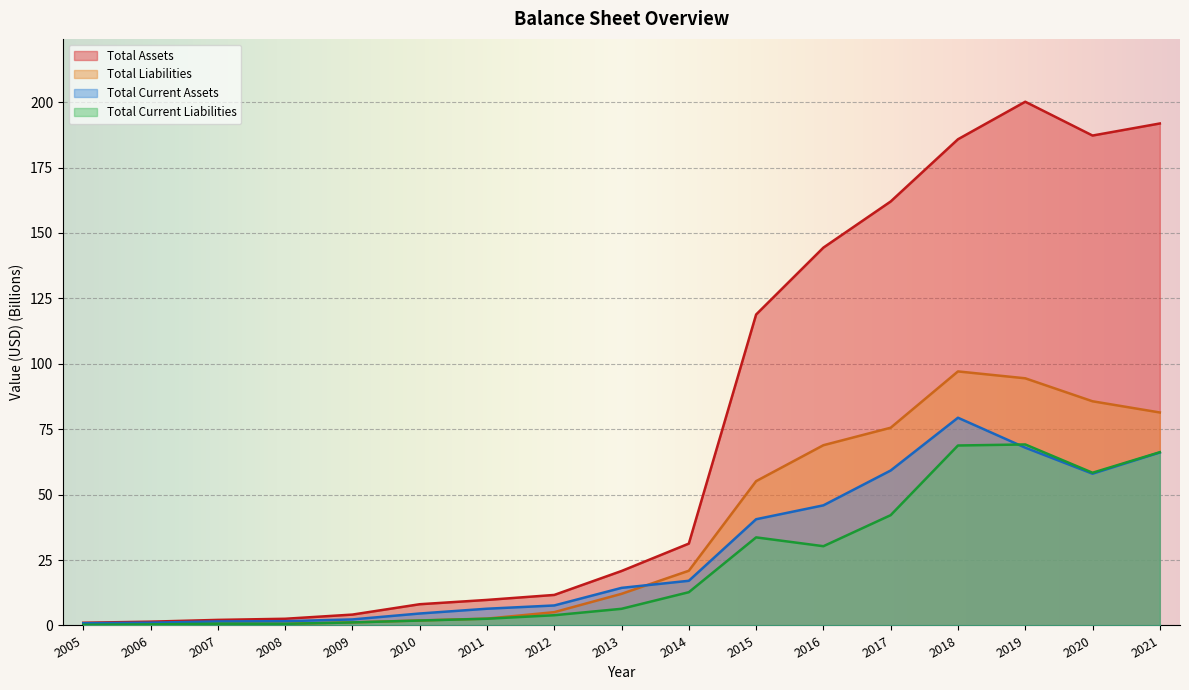

Reading left to right, extract all data points from this chart.

Total Assets: 1.0	1.5	2.1	2.6	4.2	8.1	9.8	11.7	20.8	31.3	118.8	144.4	162.0	185.8	200.2	187.2	191.9
Total Liabilities: 0.3	0.4	0.7	0.6	1.2	1.9	2.6	5.1	12.1	20.9	55.2	68.9	75.6	97.1	94.5	85.7	81.4
Total Current Assets: 0.9	1.1	1.5	1.6	2.3	4.6	6.4	7.6	14.4	17.1	40.6	45.9	59.2	79.4	68.0	58.0	66.1
Total Current Liabilities: 0.3	0.4	0.7	0.6	1.2	1.9	2.6	3.9	6.4	12.7	33.7	30.3	42.2	68.8	69.2	58.4	66.2